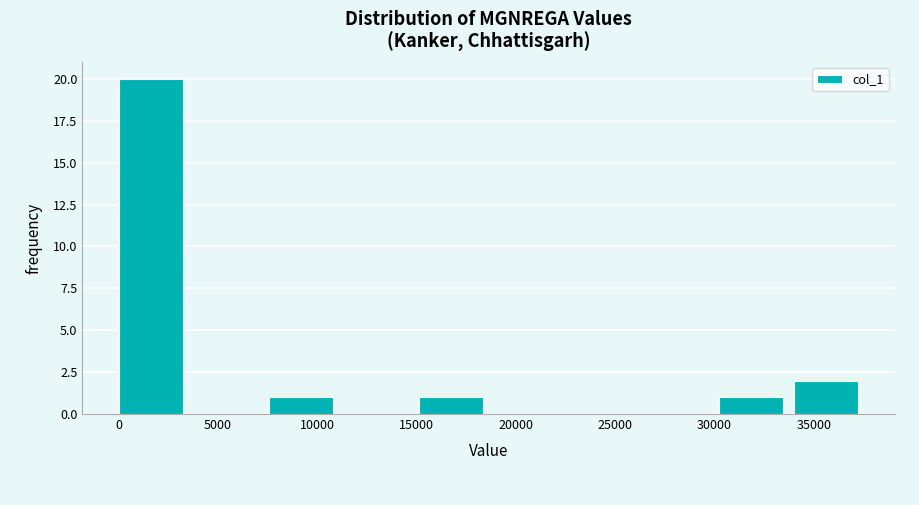

Reading left to right, list every bar in this chart as the range it spans on the x-axis followed by its height. Neither the bar edges nor the heights are printed on the chart, so give them approximately, as read against the axes.

0 to 4000: 20
4000 to 7500: 0
7500 to 11500: 1
11500 to 15000: 0
15000 to 19000: 1
19000 to 22500: 0
22500 to 26500: 0
26500 to 30000: 0
30000 to 34000: 1
34000 to 38000: 2